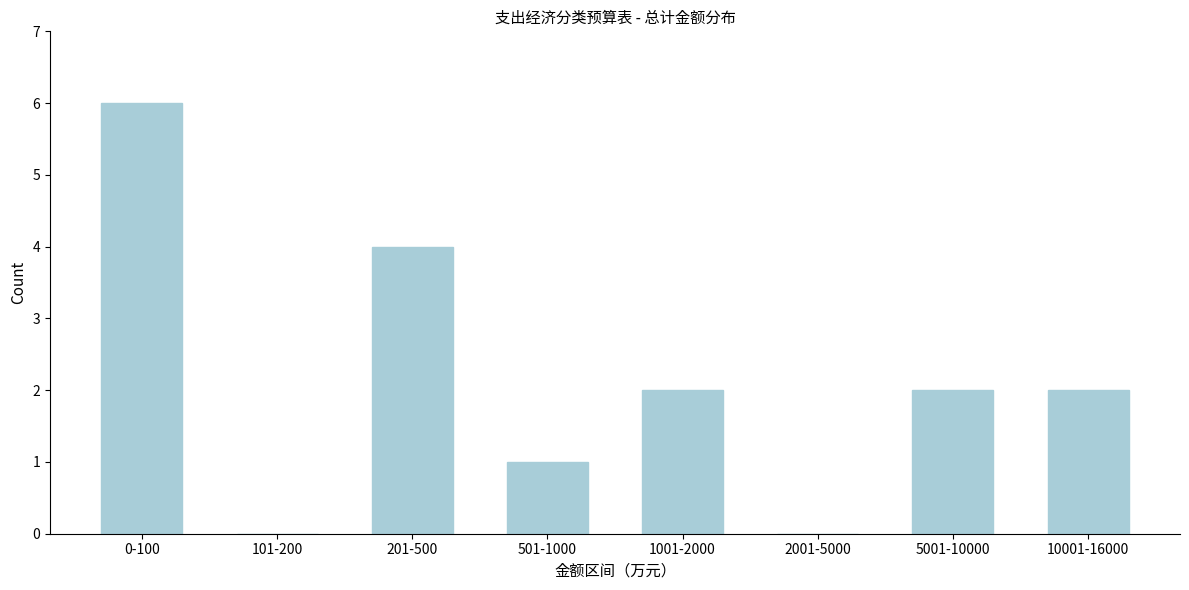

Reading left to right, extract all data points from this chart.

0-100=6	101-200=0	201-500=4	501-1000=1	1001-2000=2	2001-5000=0	5001-10000=2	10001-16000=2